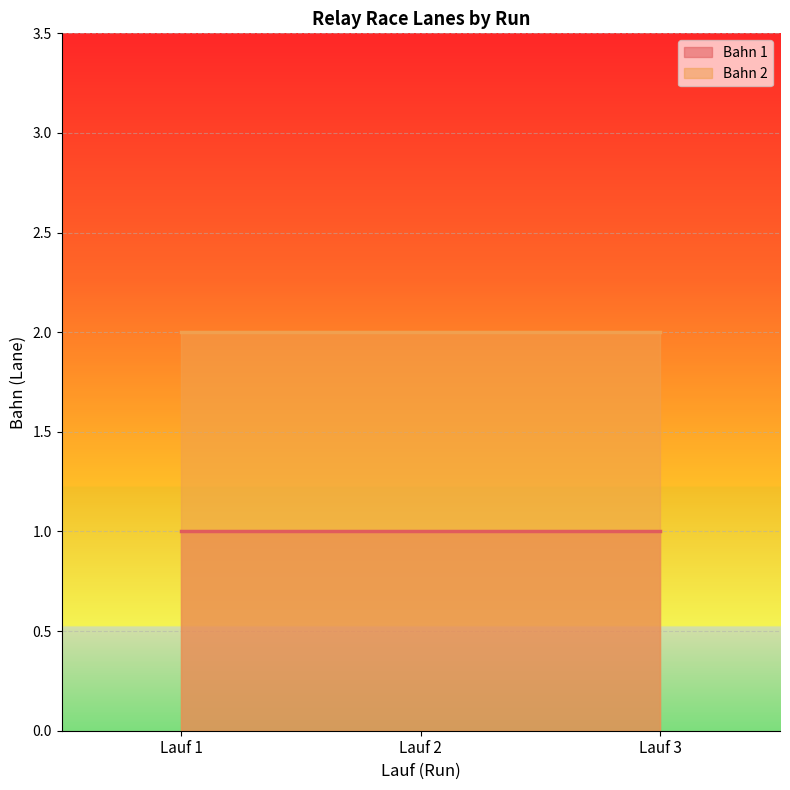

What are all the series names shown in the legend?

Bahn 1, Bahn 2